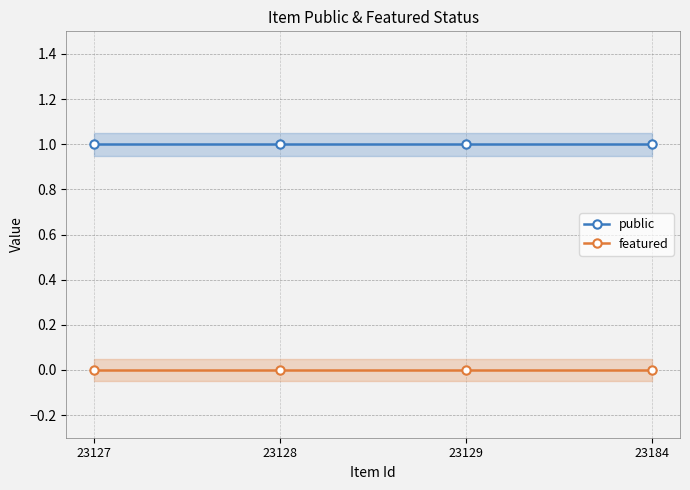

True or false: featured and public intersect in this chart.

False